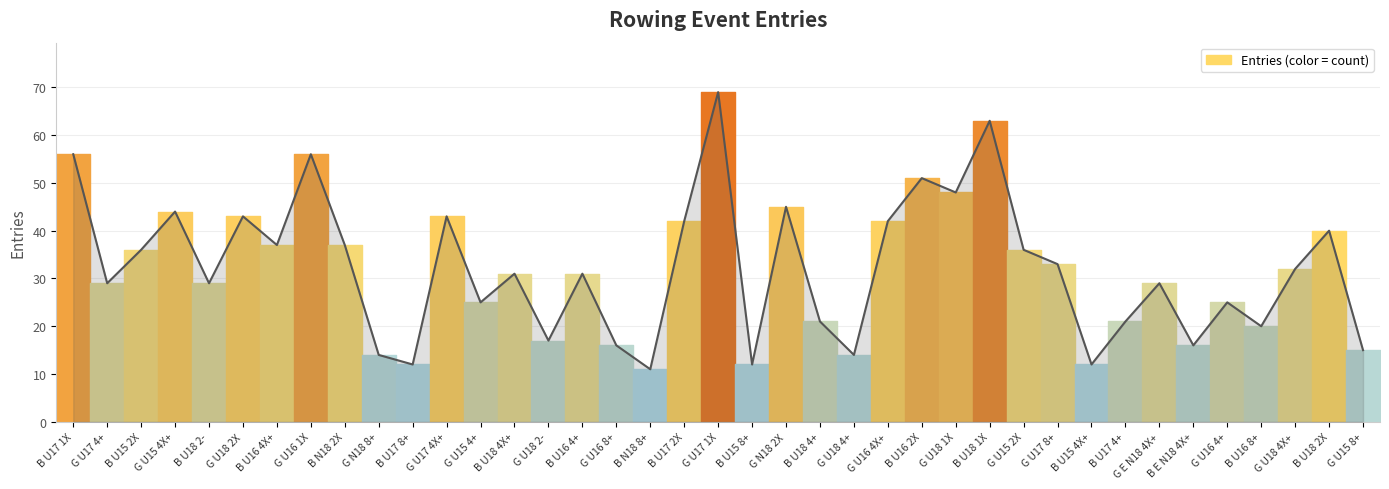

Where is the first local maximum?

G U15 4X+